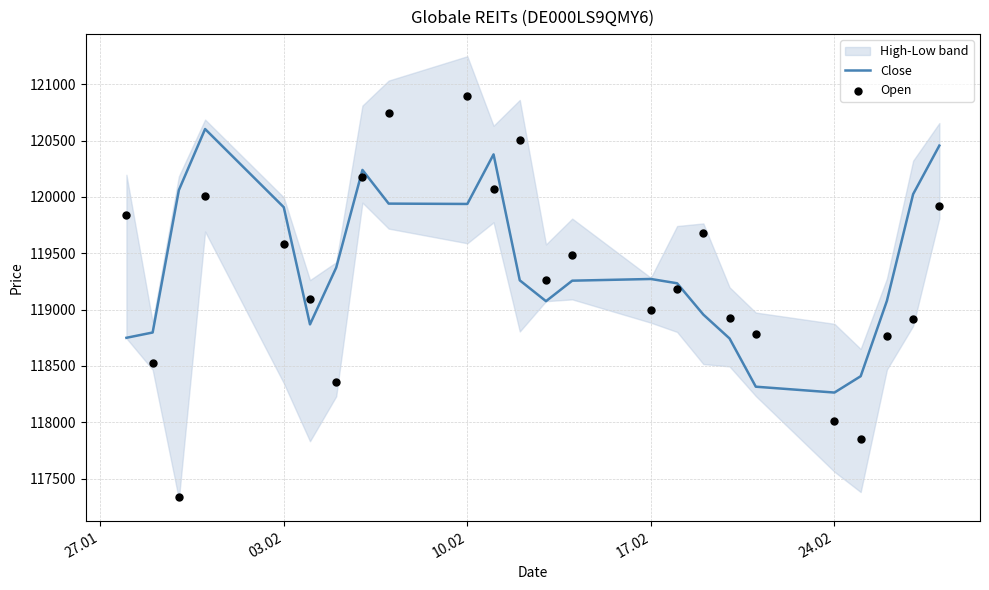

What is the highest value of the Close series?

120603